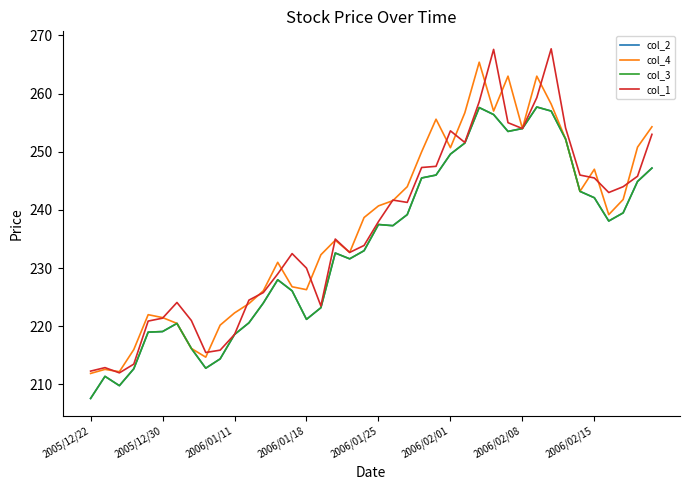

Is this an area chart (filled region under the line)?

No